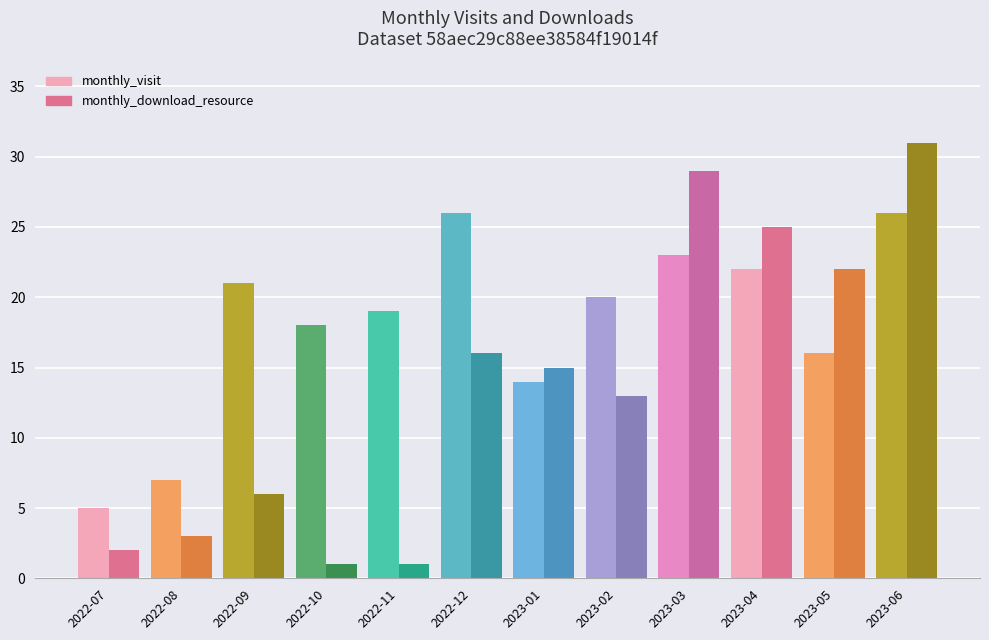

Does the chart contain any negative values?

No